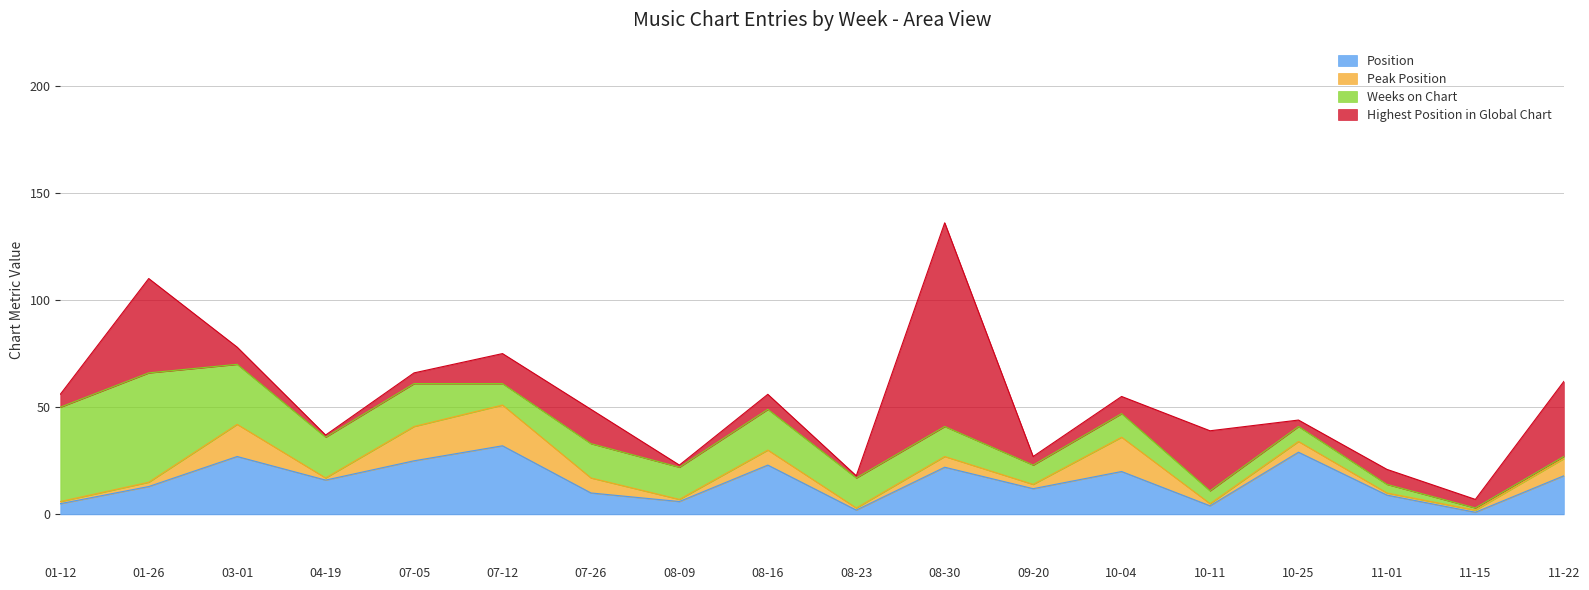

Which series has the largest total across all categories?

Weeks on Chart